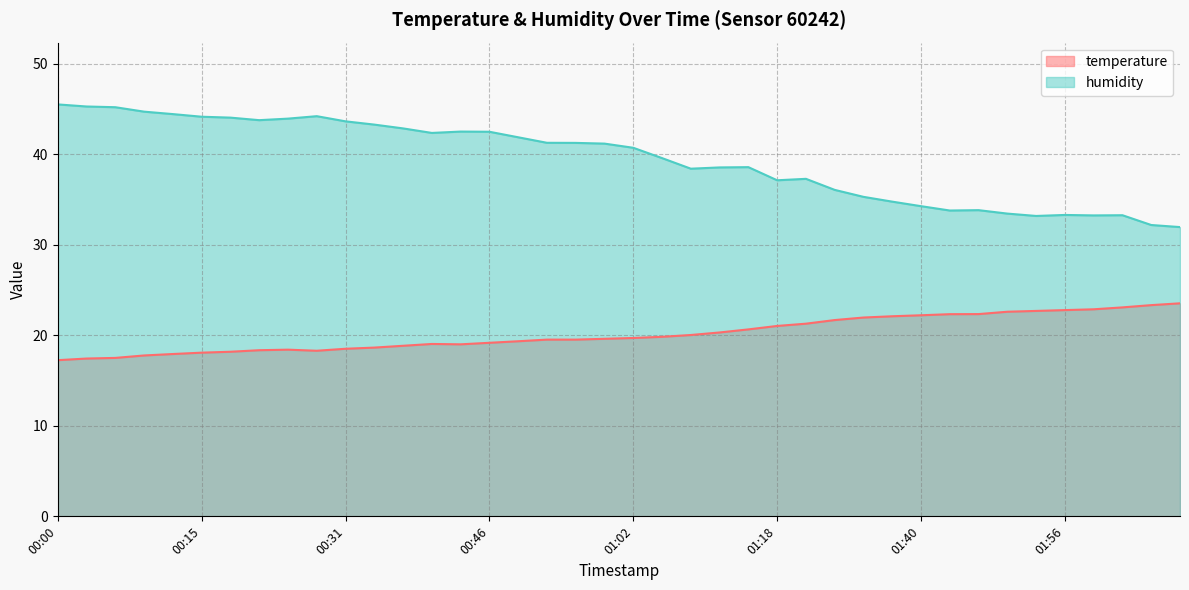

What is the label of the 5th point from the left?

00:12